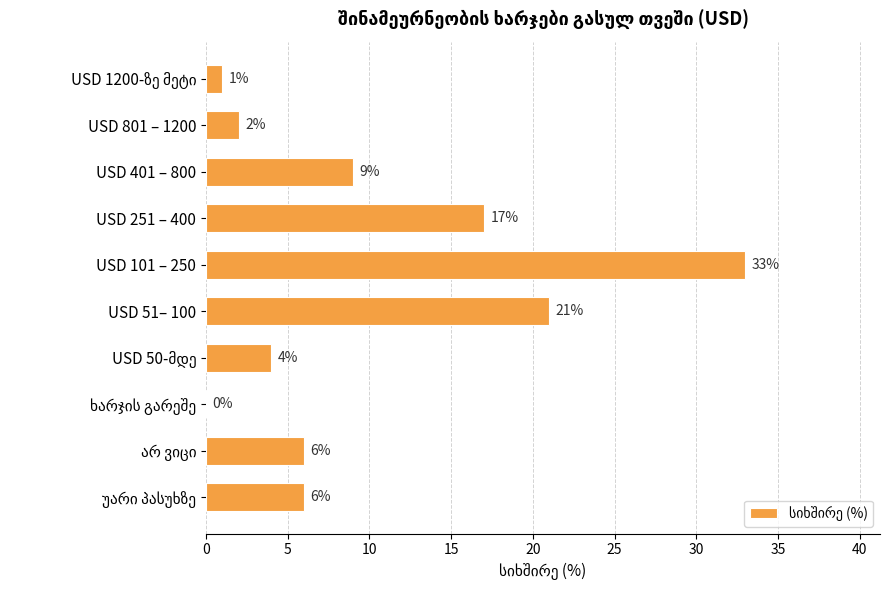

What is the sum of all values?

99